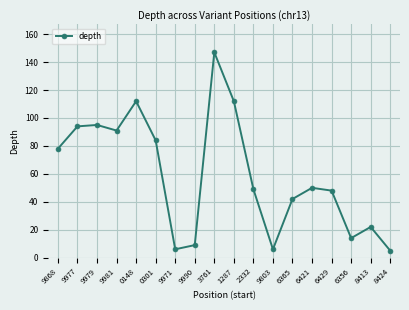

What is the label of the 10th point from the left?

1287